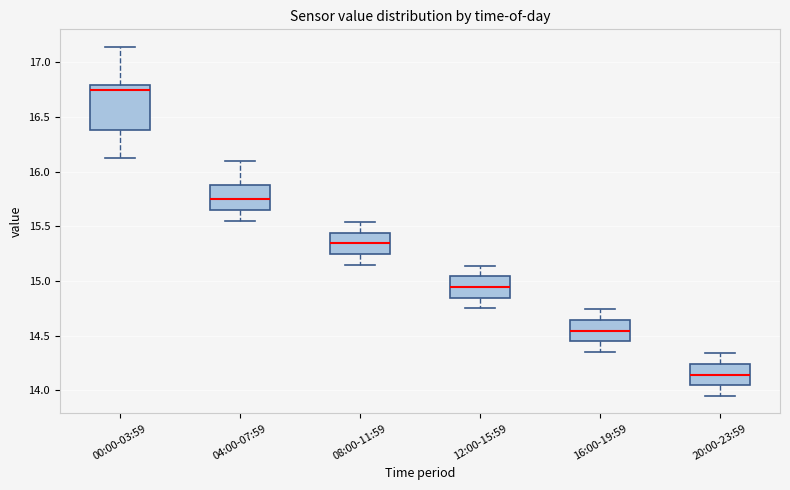

Reading left to right, transcribe this box plot: for each box, give where its median line is, the range the box spans, and where its two whiskers end, as read against the y-axis. The values are not printed on the chart, so give them approximately, as read against the axis.

00:00-03:59: median 16.75, box 16.40 to 16.80, whiskers 16.10 to 17.15
04:00-07:59: median 15.75, box 15.65 to 15.90, whiskers 15.55 to 16.10
08:00-11:59: median 15.35, box 15.25 to 15.45, whiskers 15.15 to 15.55
12:00-15:59: median 14.95, box 14.85 to 15.05, whiskers 14.75 to 15.15
16:00-19:59: median 14.55, box 14.45 to 14.65, whiskers 14.35 to 14.75
20:00-23:59: median 14.15, box 14.05 to 14.25, whiskers 13.95 to 14.35